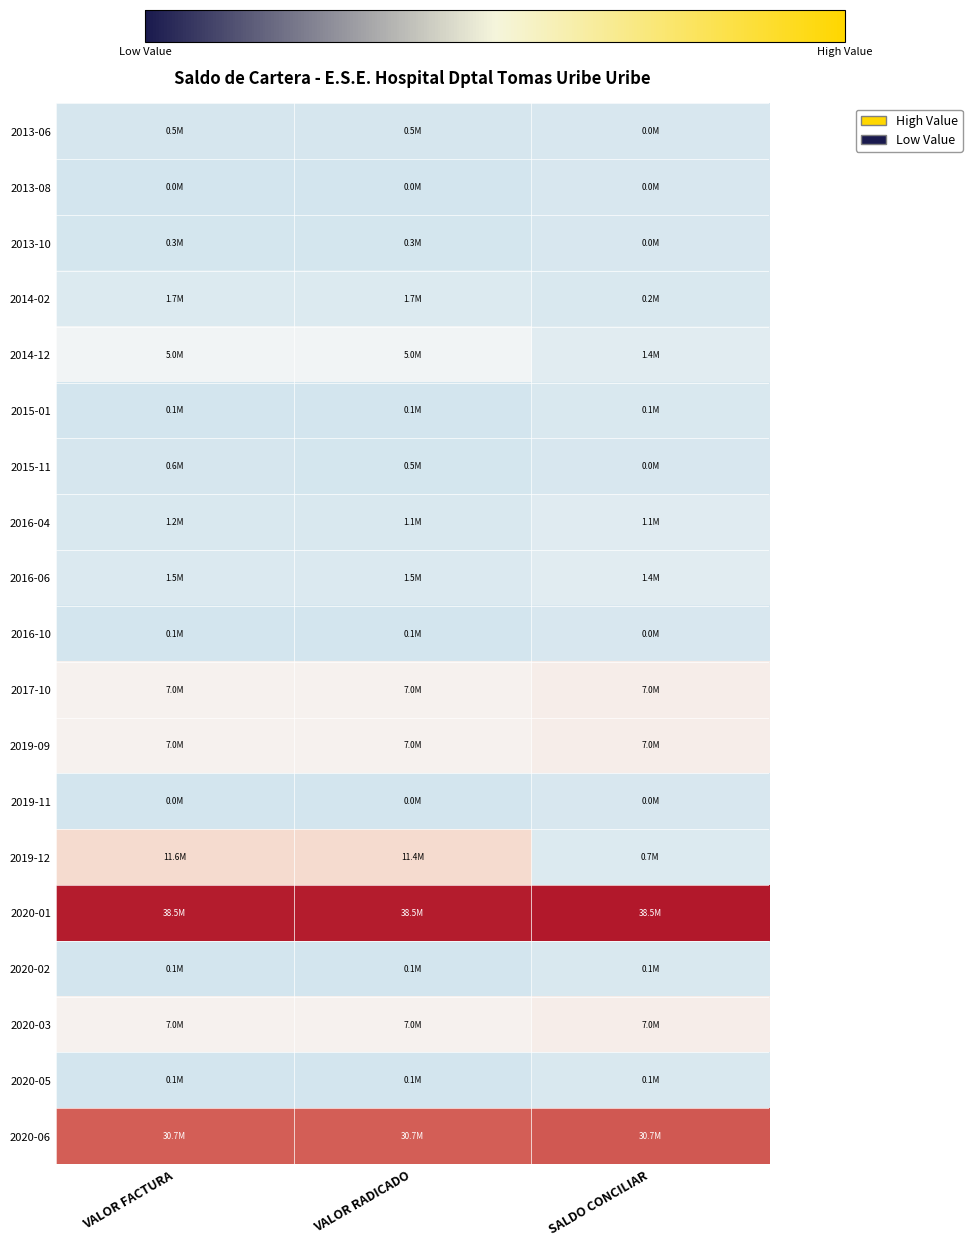

Reading left to right, transcribe all the data shown in this chart.

2013-06: VALOR FACTURA=-0.5	VALOR RADICADO=-0.5	SALDO CONCILIAR=-0.5
2013-08: VALOR FACTURA=-0.6	VALOR RADICADO=-0.6	SALDO CONCILIAR=-0.5
2013-10: VALOR FACTURA=-0.5	VALOR RADICADO=-0.5	SALDO CONCILIAR=-0.5
2014-02: VALOR FACTURA=-0.4	VALOR RADICADO=-0.4	SALDO CONCILIAR=-0.5
2014-12: VALOR FACTURA=-0.1	VALOR RADICADO=-0.1	SALDO CONCILIAR=-0.3
2015-01: VALOR FACTURA=-0.6	VALOR RADICADO=-0.6	SALDO CONCILIAR=-0.5
2015-11: VALOR FACTURA=-0.5	VALOR RADICADO=-0.5	SALDO CONCILIAR=-0.5
2016-04: VALOR FACTURA=-0.5	VALOR RADICADO=-0.5	SALDO CONCILIAR=-0.4
2016-06: VALOR FACTURA=-0.4	VALOR RADICADO=-0.4	SALDO CONCILIAR=-0.3
2016-10: VALOR FACTURA=-0.6	VALOR RADICADO=-0.6	SALDO CONCILIAR=-0.5
2017-10: VALOR FACTURA=0.1	VALOR RADICADO=0.1	SALDO CONCILIAR=0.2
2019-09: VALOR FACTURA=0.1	VALOR RADICADO=0.1	SALDO CONCILIAR=0.2
2019-11: VALOR FACTURA=-0.6	VALOR RADICADO=-0.6	SALDO CONCILIAR=-0.5
2019-12: VALOR FACTURA=0.5	VALOR RADICADO=0.5	SALDO CONCILIAR=-0.4
2020-01: VALOR FACTURA=3.1	VALOR RADICADO=3.1	SALDO CONCILIAR=3.2
2020-02: VALOR FACTURA=-0.6	VALOR RADICADO=-0.6	SALDO CONCILIAR=-0.5
2020-03: VALOR FACTURA=0.1	VALOR RADICADO=0.1	SALDO CONCILIAR=0.2
2020-05: VALOR FACTURA=-0.6	VALOR RADICADO=-0.6	SALDO CONCILIAR=-0.5
2020-06: VALOR FACTURA=2.4	VALOR RADICADO=2.4	SALDO CONCILIAR=2.4